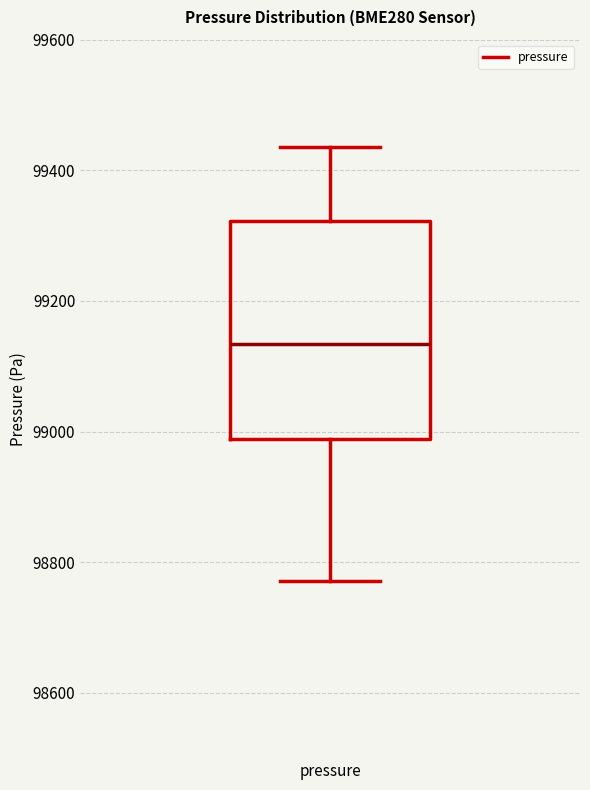

Where does the lower whisker of the box for pressure end on the y-axis? The values are not printed on the chart, so give them approximately, as read against the axis.

98780